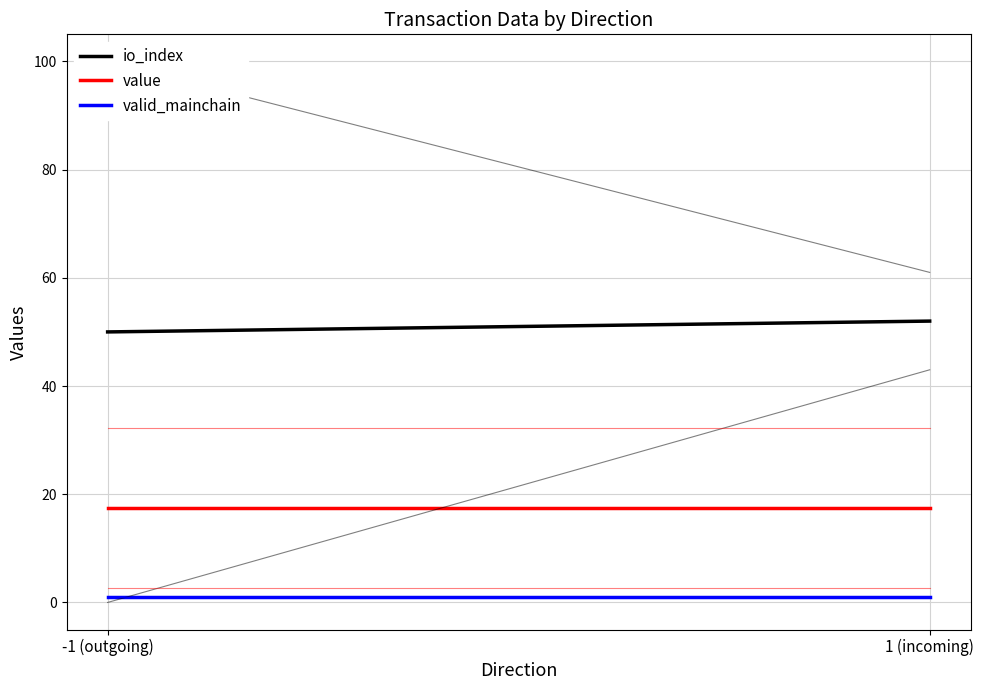

How many lines are shown in the chart?

3